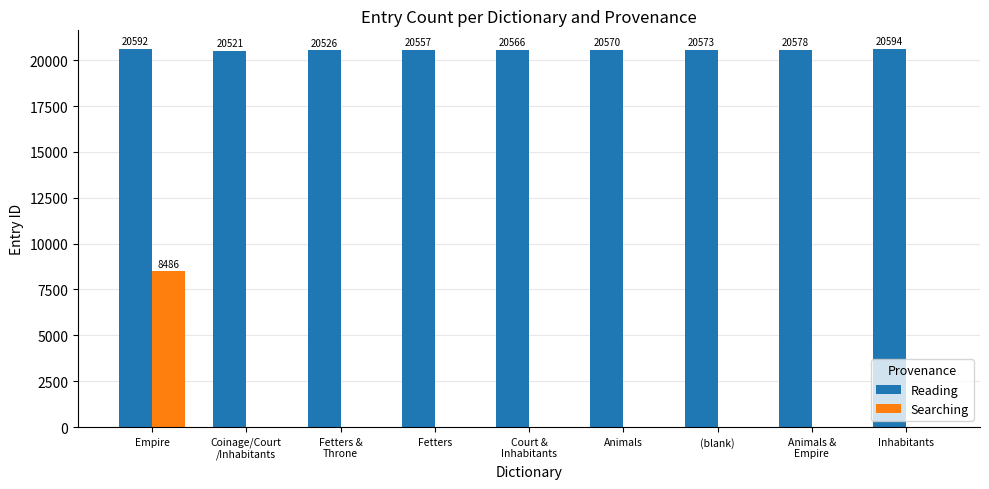

Reading left to right, extract all data points from this chart.

Reading: 20592	20521	20526	20557	20566	20570	20573	20578	20594
Searching: 8486	0	0	0	0	0	0	0	0